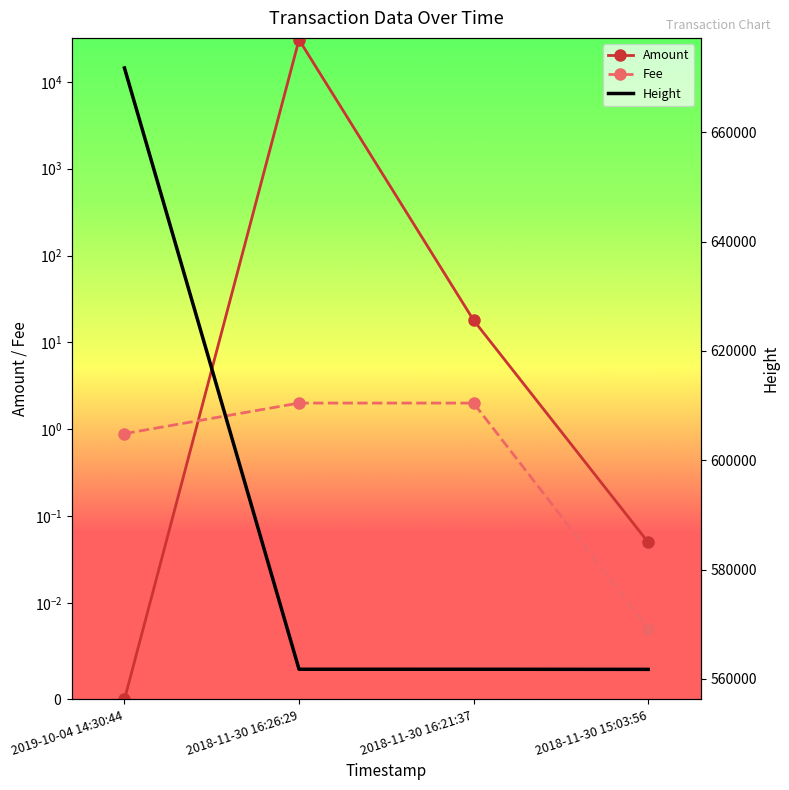

At how many categories does at least one series exceed 83941?

4